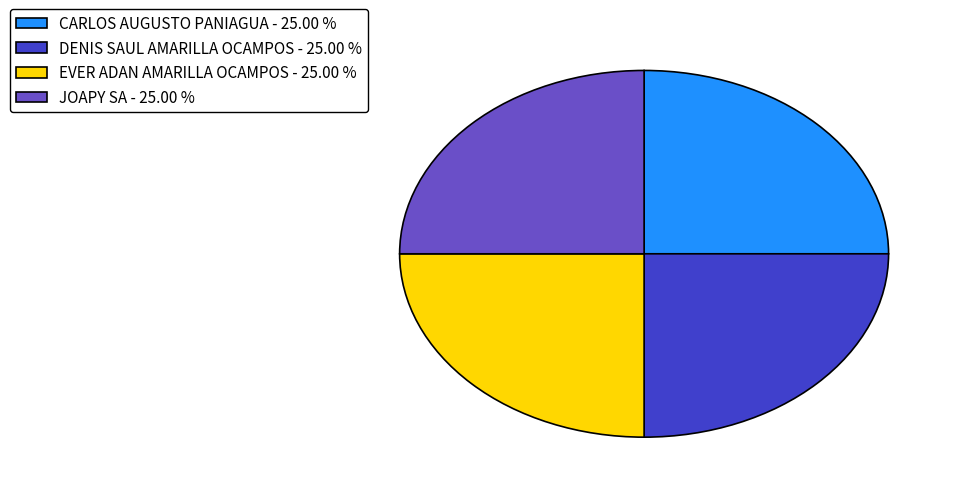

Is there any slice that represents more than half of the pie?

No